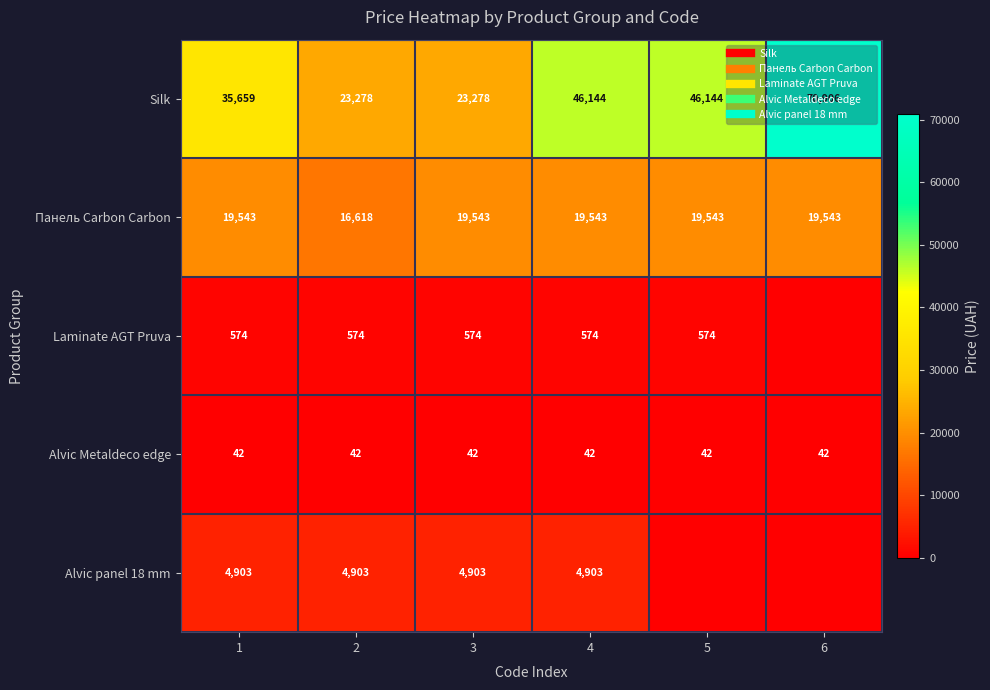

At 2, list the series in order from largest to smallest.

Silk, Панель Carbon Carbon, Alvic panel 18 mm, Laminate AGT Pruva, Alvic Metaldeco edge